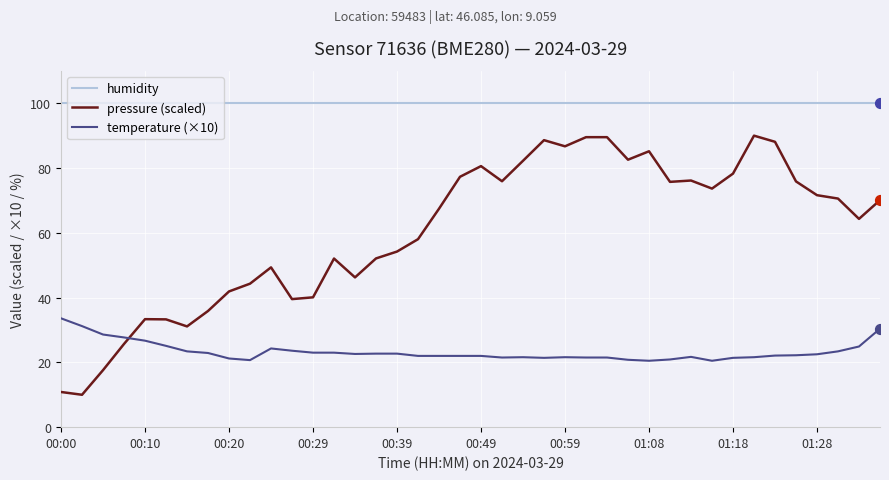

Which series has the largest total across all categories?

humidity